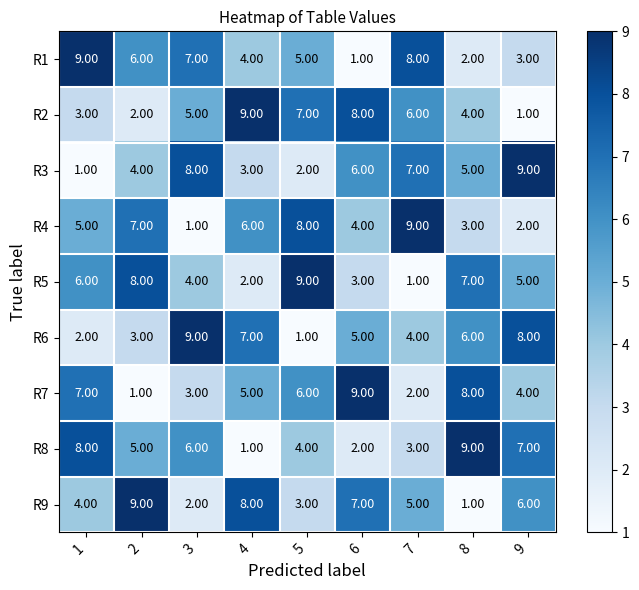

What is the difference between the maximum and minimum values in the R8 series?

8